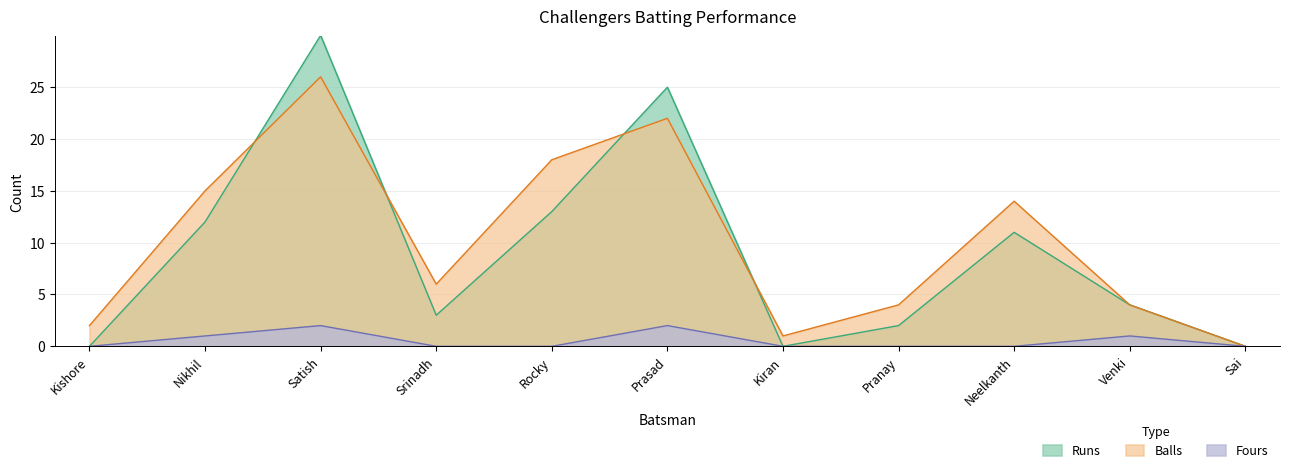

What is the difference between the highest and lowest values at Kishore?

2